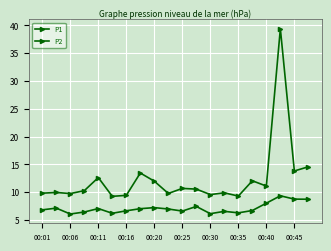

How many lines are shown in the chart?

2